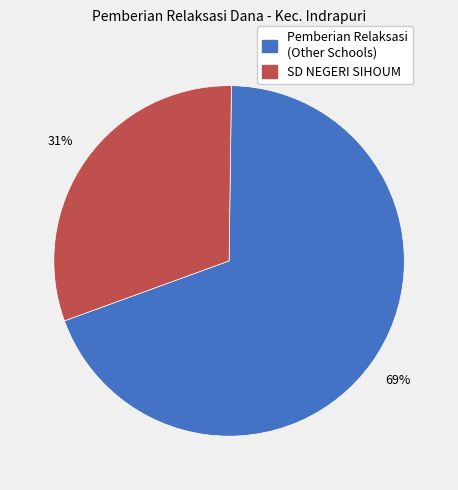

The Pemberian Relaksasi (Other Schools) slice represents 57% of the pie. True or false?

False